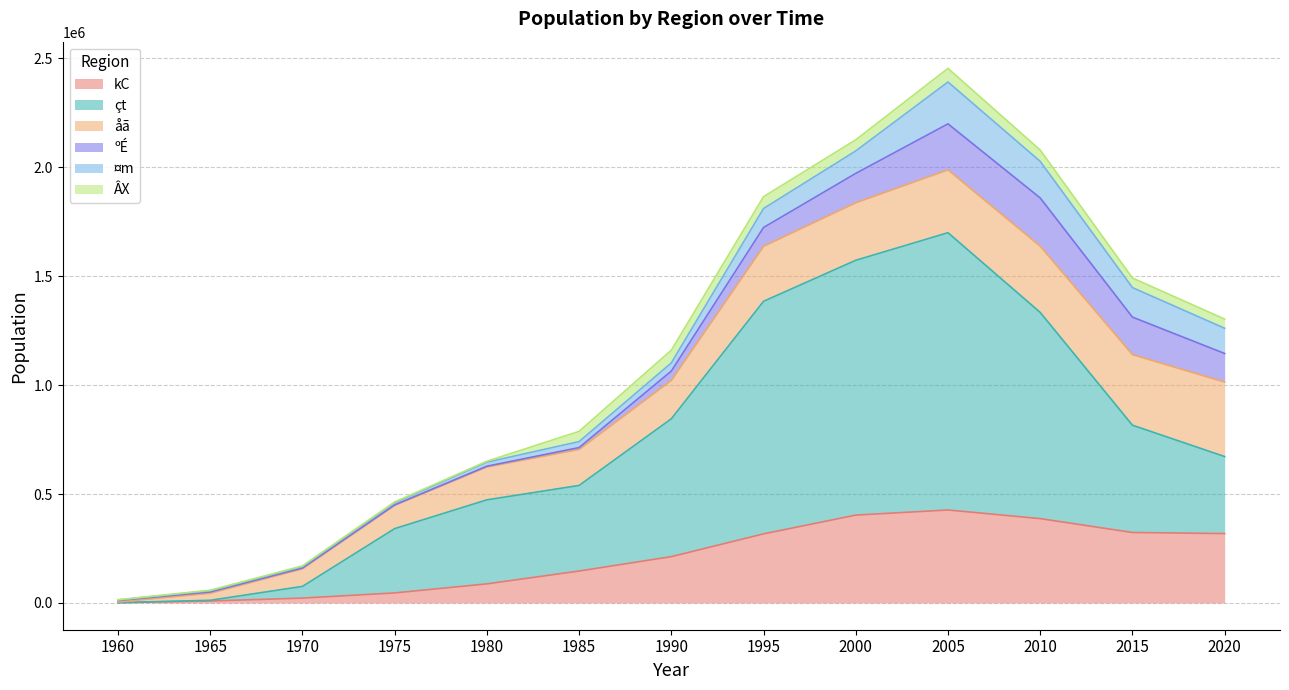

What is the greatest value displayed?

1272860